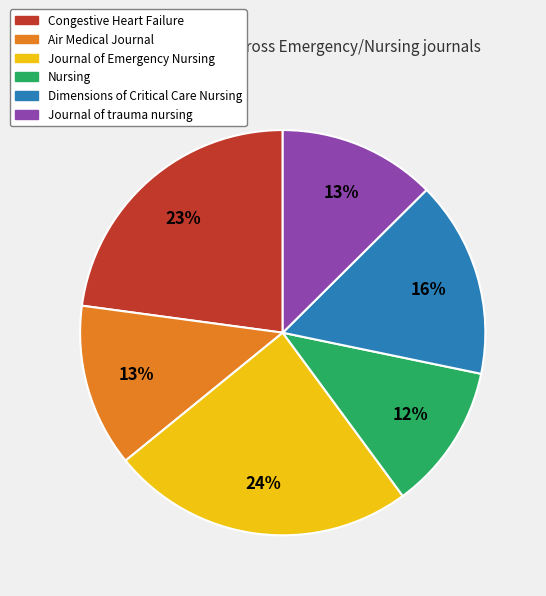

To the nearest percent, what percentage of the pie is Journal of trauma nursing?

13%